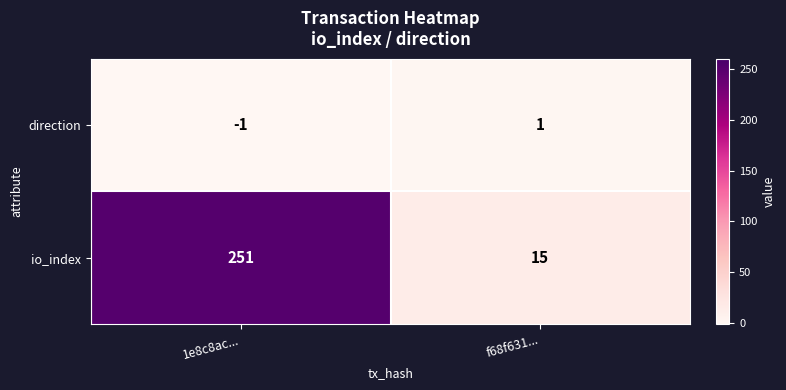

What is the spread (max minus min) of values at 1e8c8ac...?

252